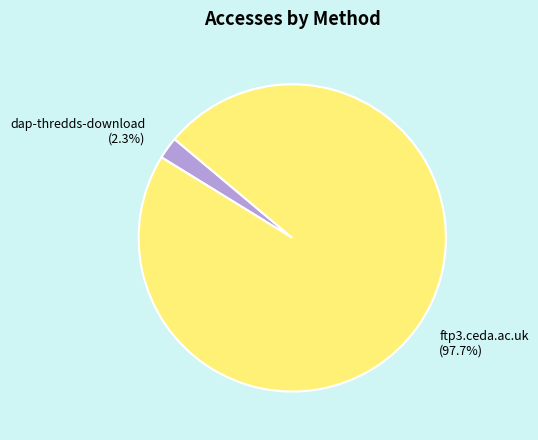

To the nearest percent, what percentage of the pie is dap-thredds-download?

2%